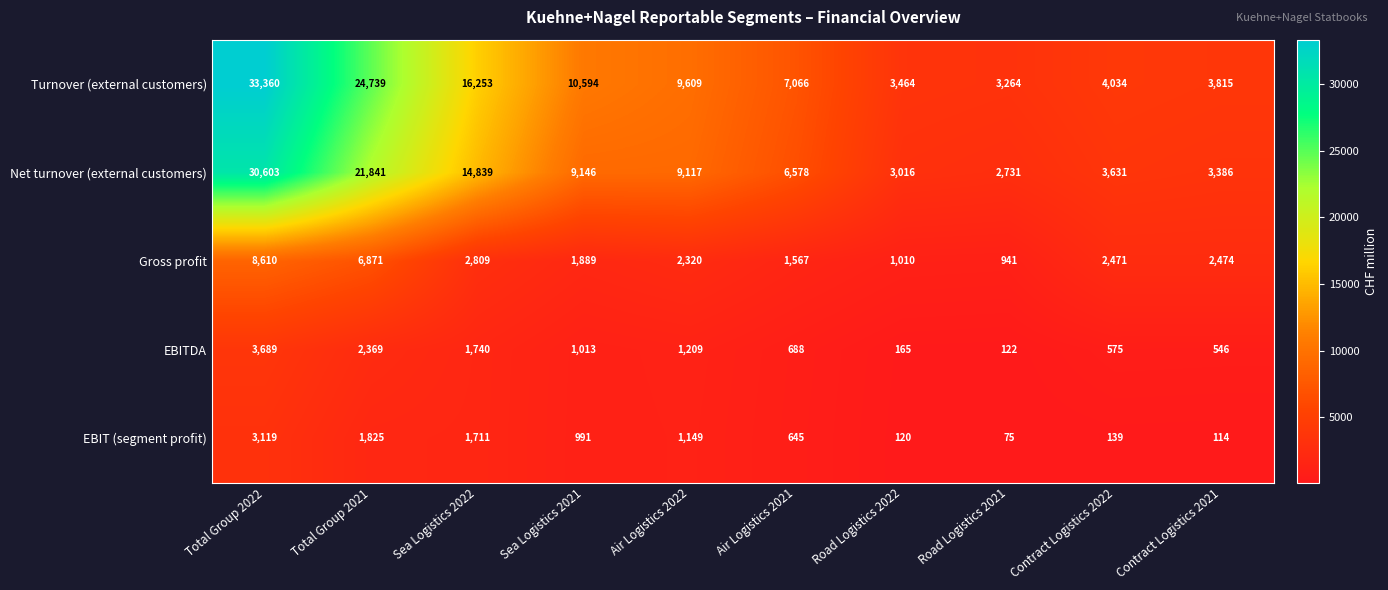

Rank the categories by Gross profit value from lowest to highest.

Road Logistics 2021, Road Logistics 2022, Air Logistics 2021, Sea Logistics 2021, Air Logistics 2022, Contract Logistics 2022, Contract Logistics 2021, Sea Logistics 2022, Total Group 2021, Total Group 2022